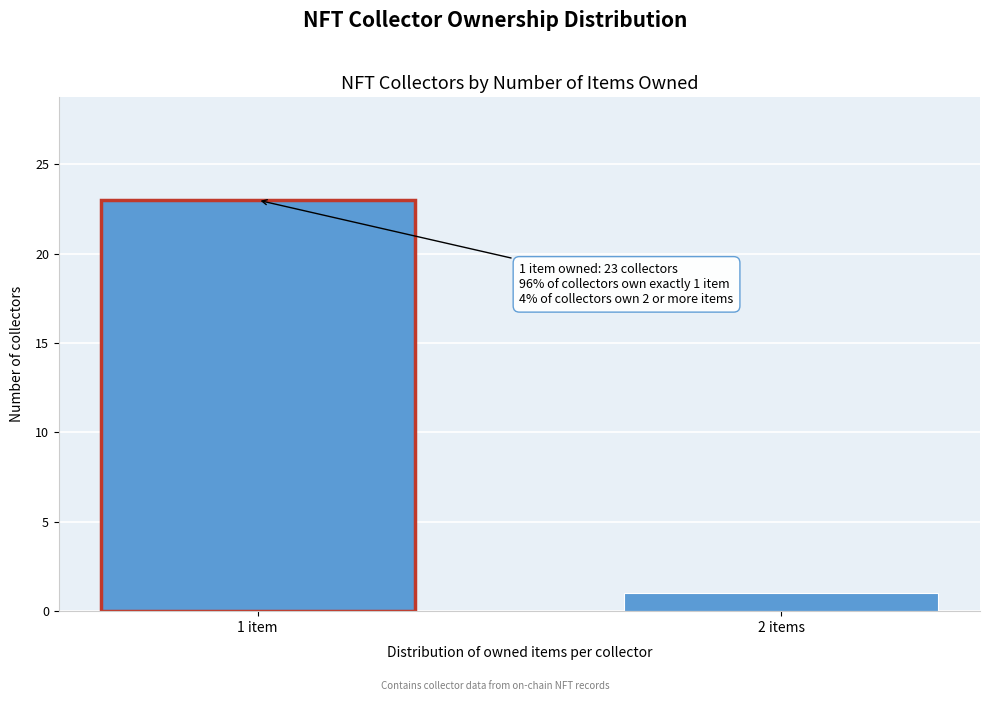

Reading left to right, list all the values displayed in this chart.

1 item=23	2 items=1